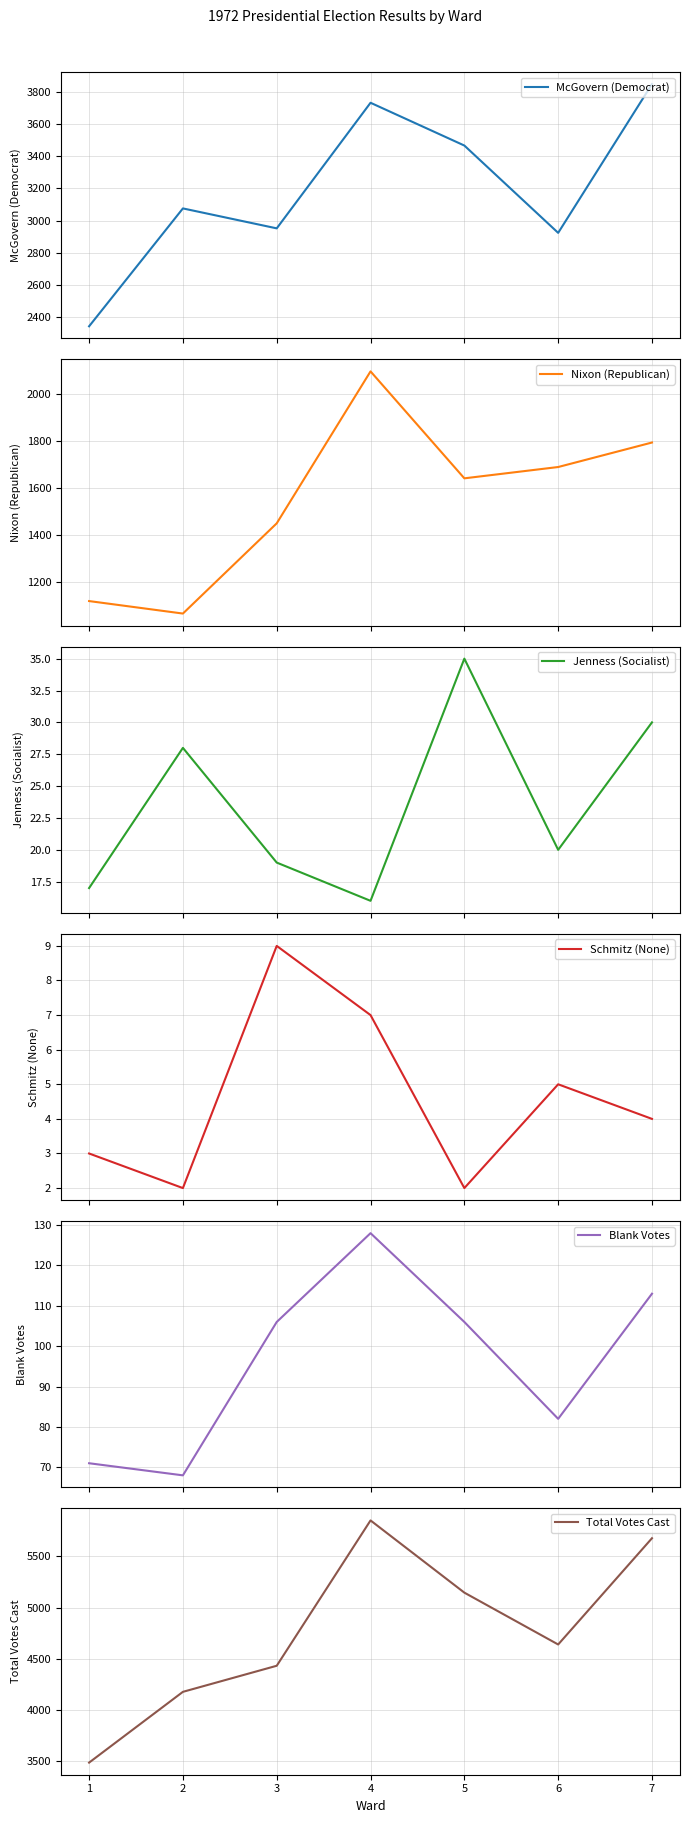

Reading left to right, extract all data points from this chart.

McGovern (Democrat): 2343	3076	2952	3733	3467	2924	3849
Nixon (Republican): 1121	1068	1451	2096	1642	1690	1794
Jenness (Socialist): 17	28	19	16	35	20	30
Schmitz (None): 3	2	9	7	2	5	4
Blank Votes: 71	68	106	128	106	82	113
Total Votes Cast: 3484	4176	4431	5852	5146	4639	5678